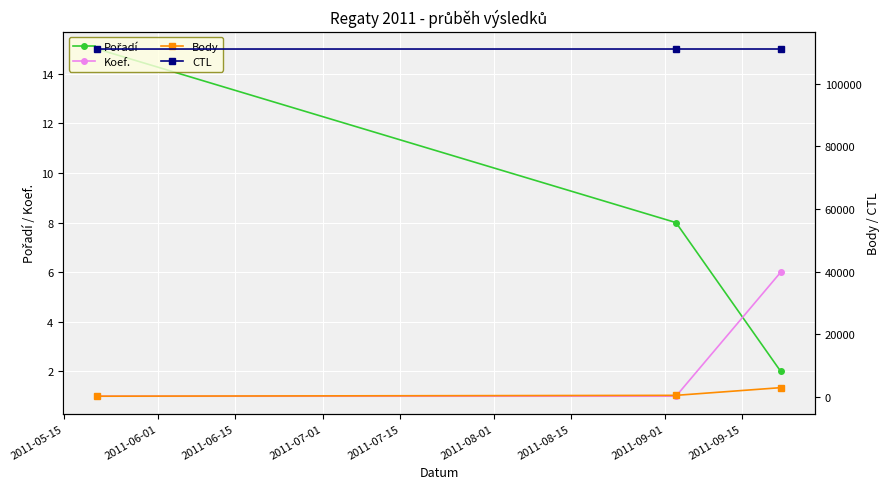

What position from the left is 2011-06-15?

3